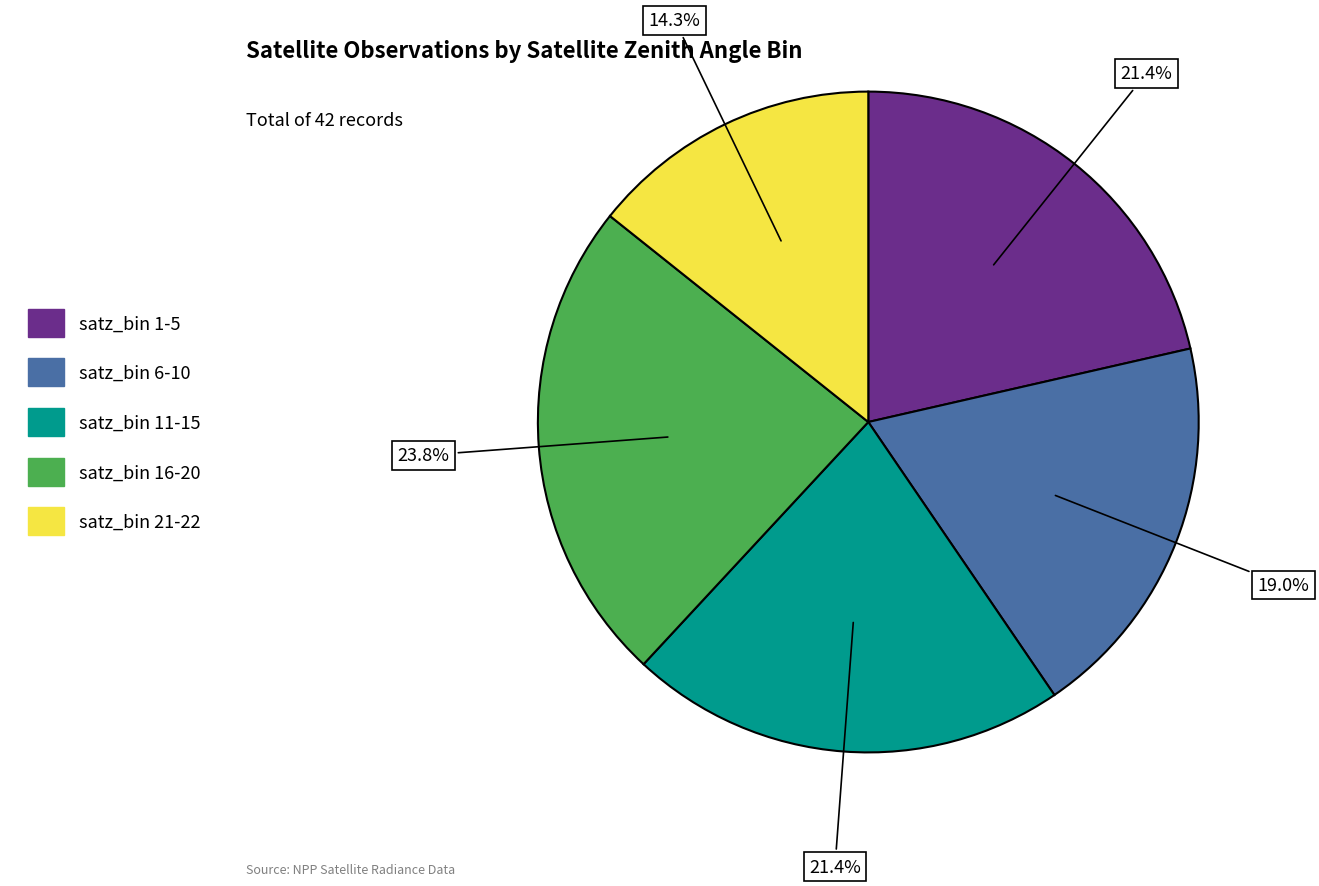

Is there a majority slice in this chart?

No